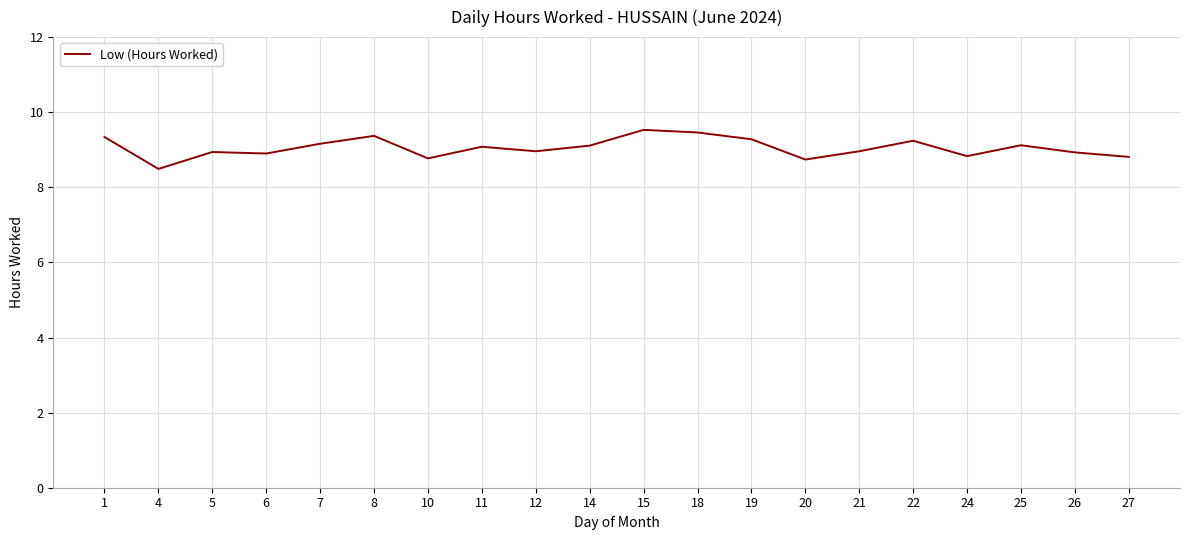

Which category has the lowest value across all series?

4